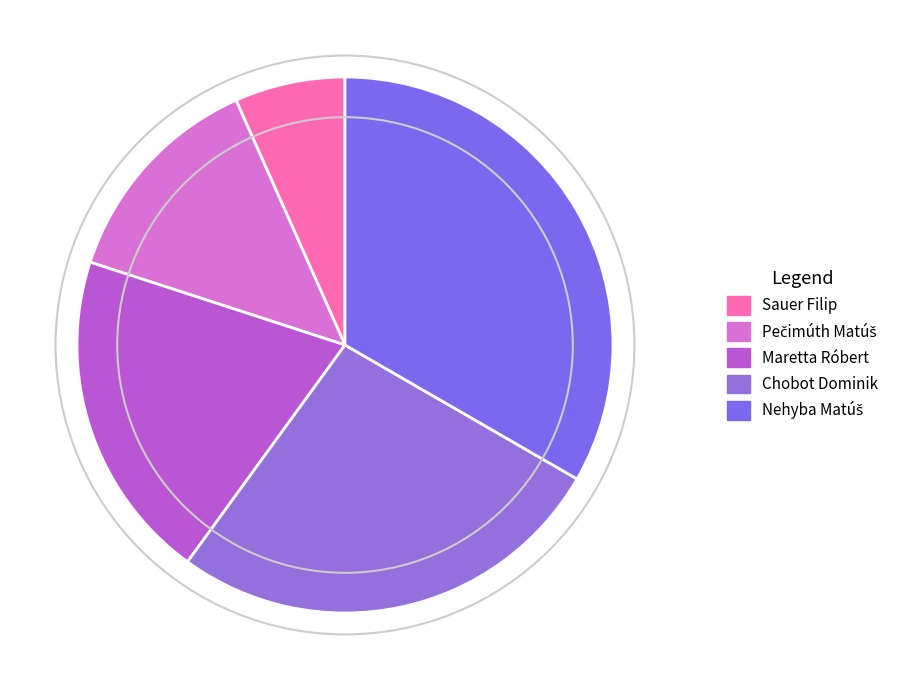

What is the ratio of the value at Sauer Filip to the value at Chobot Dominik?

0.2